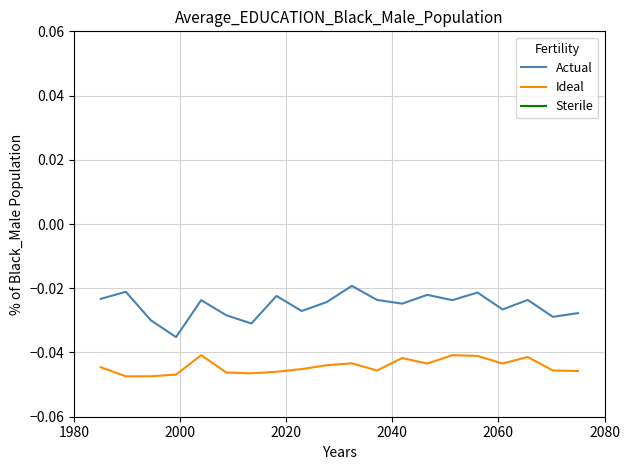

True or false: Ideal and Actual cross at least once.

False